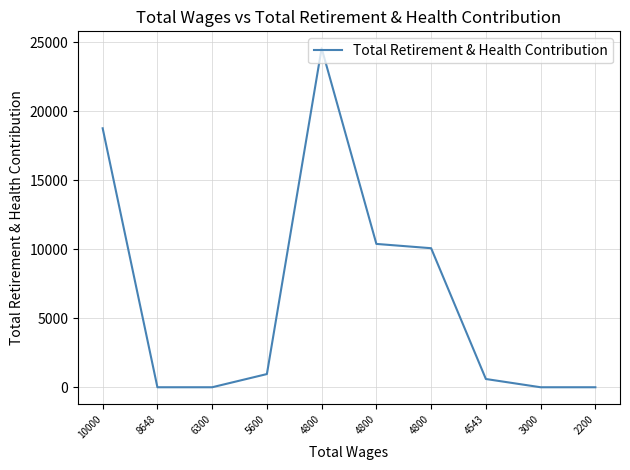

How many lines are shown in the chart?

1